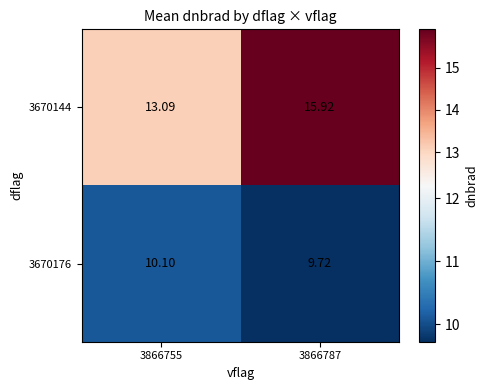

Is the value of 3670144 at 3866787 greater than the value of 3670176 at 3866755?

Yes